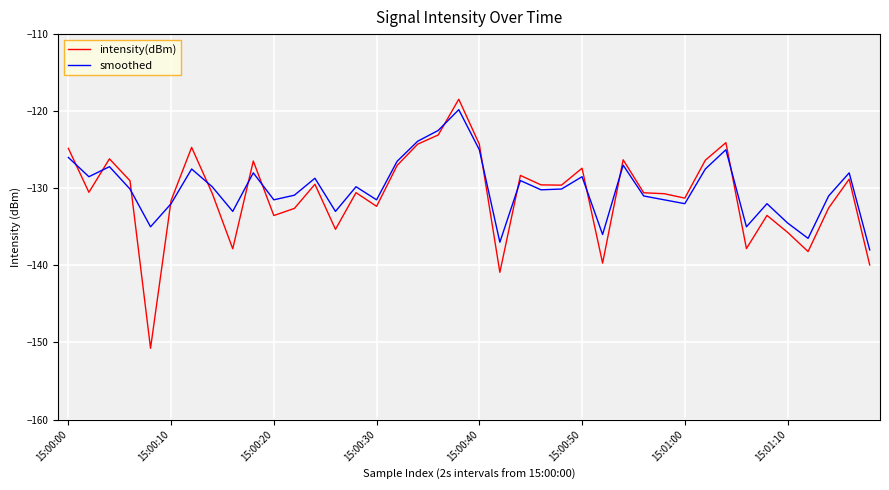

What is the highest value of the smoothed series?

-119.8